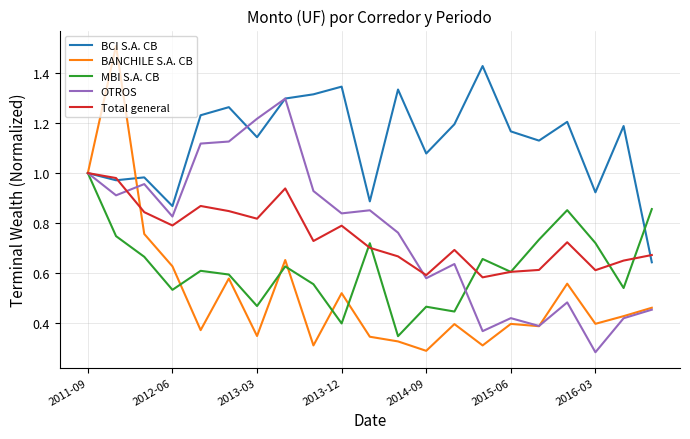

What is the maximum value shown in the chart?

1.5